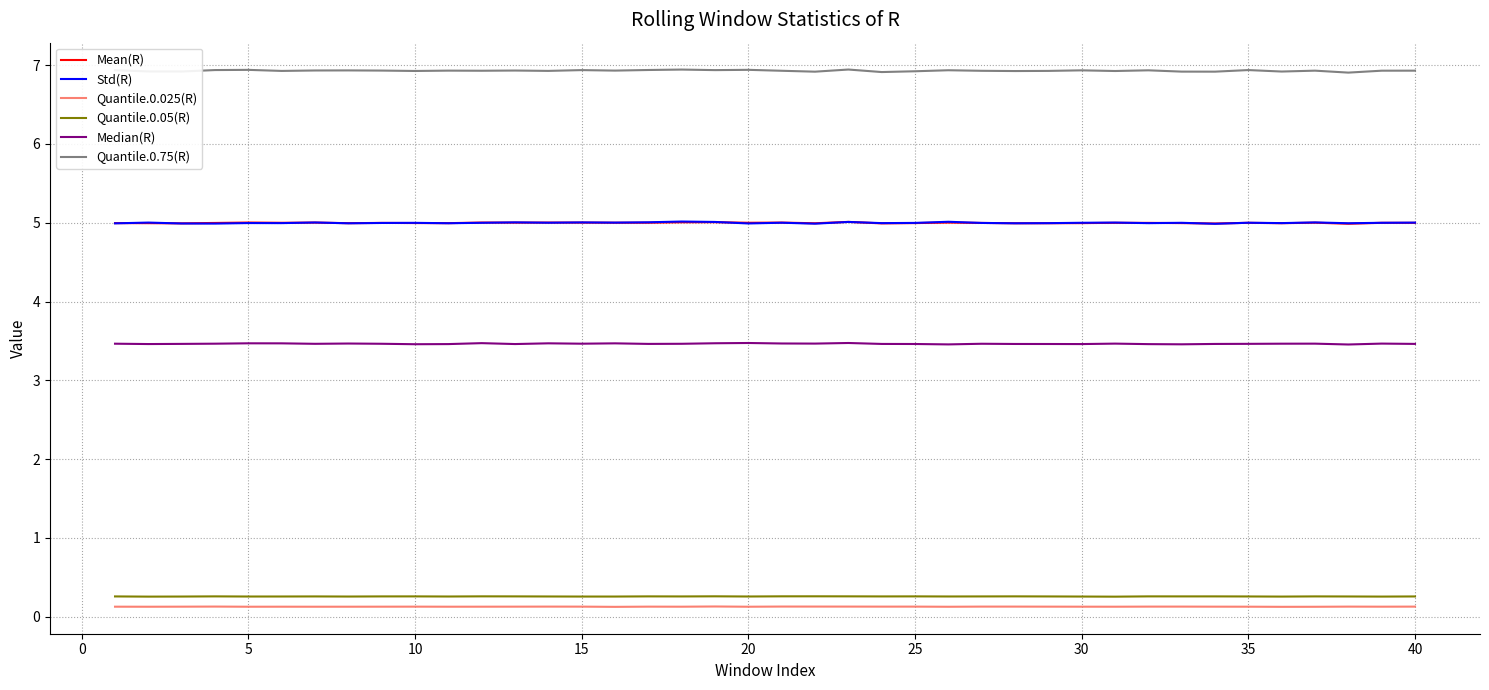

True or false: Mean(R) and Quantile.0.75(R) intersect in this chart.

False